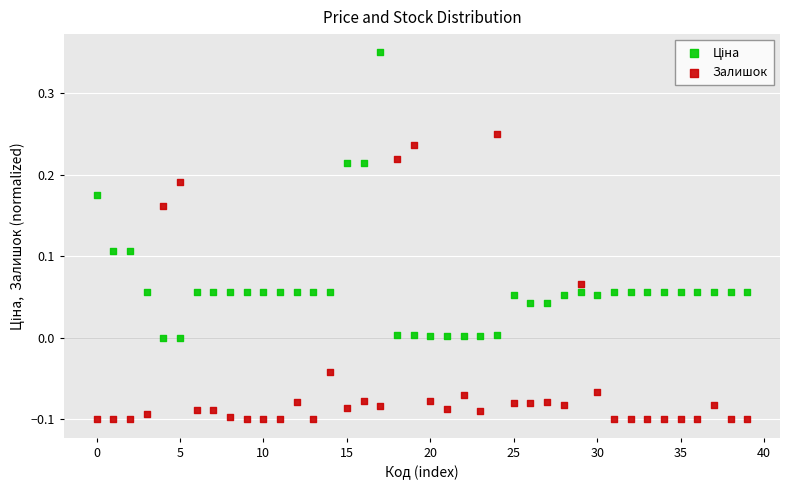

Which series reaches the minimum Y coordinate?

Залишок